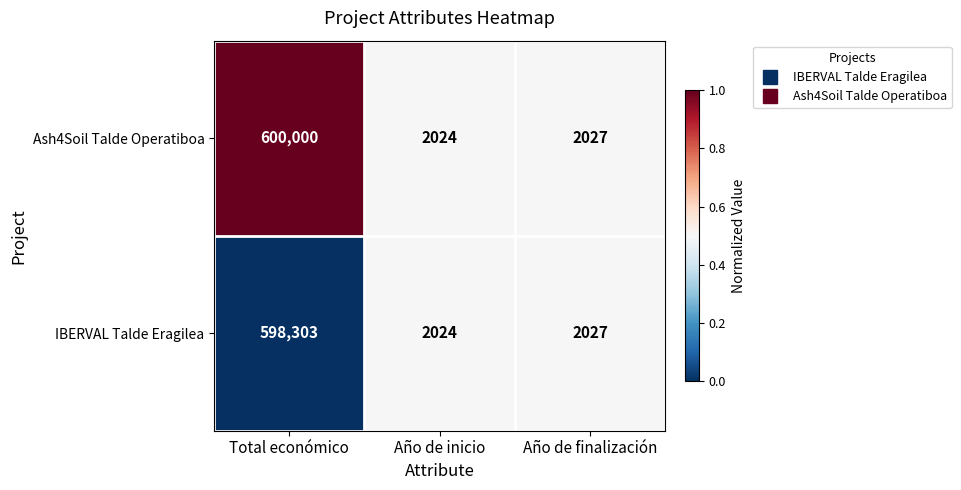

Which series has the largest total across all categories?

Ash4Soil Talde Operatiboa